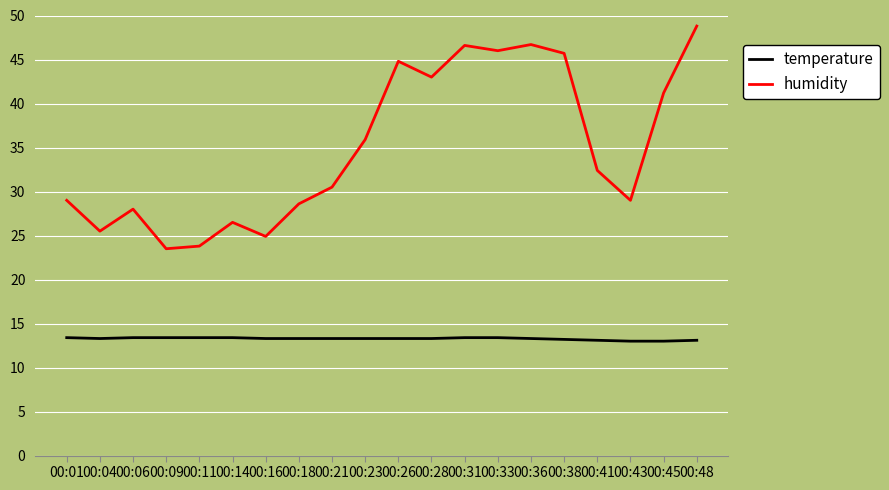

What is the minimum value for humidity?

23.5